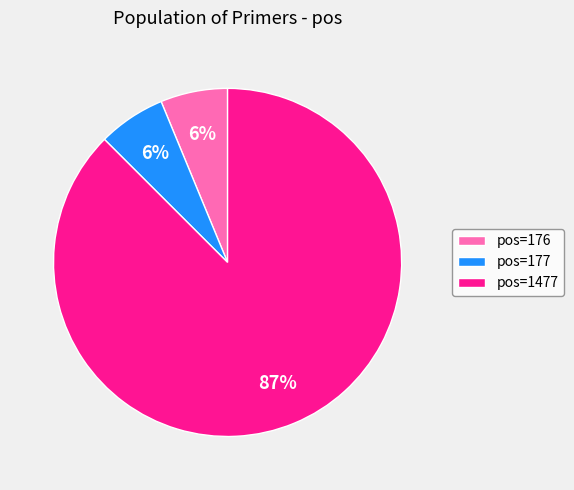

Which has a higher value, pos=1477 or pos=176?

pos=1477